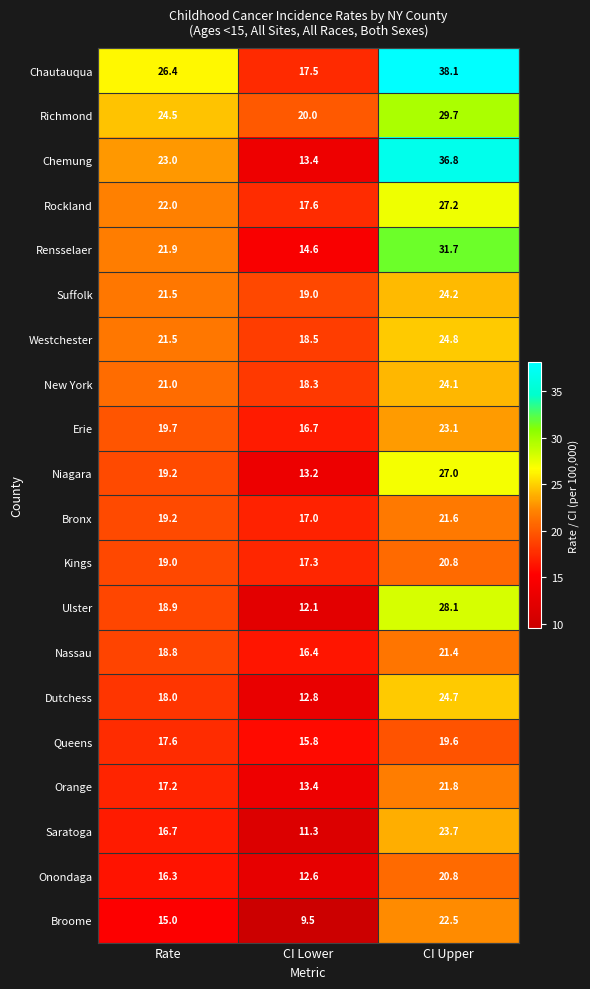

At which category is the sum across all series the highest?

CI Upper